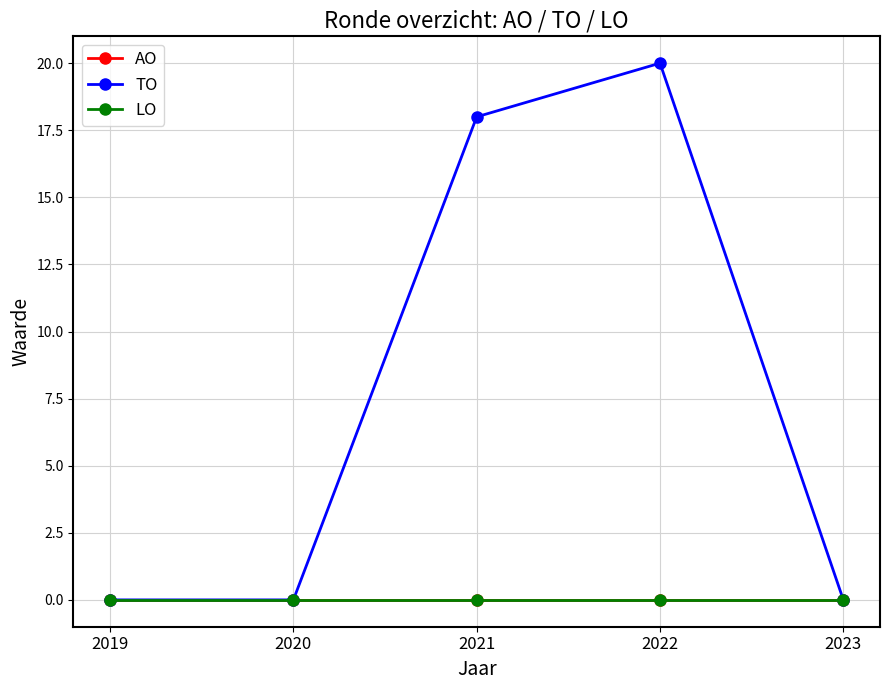

Where is LO nearest to the value 0?

2019